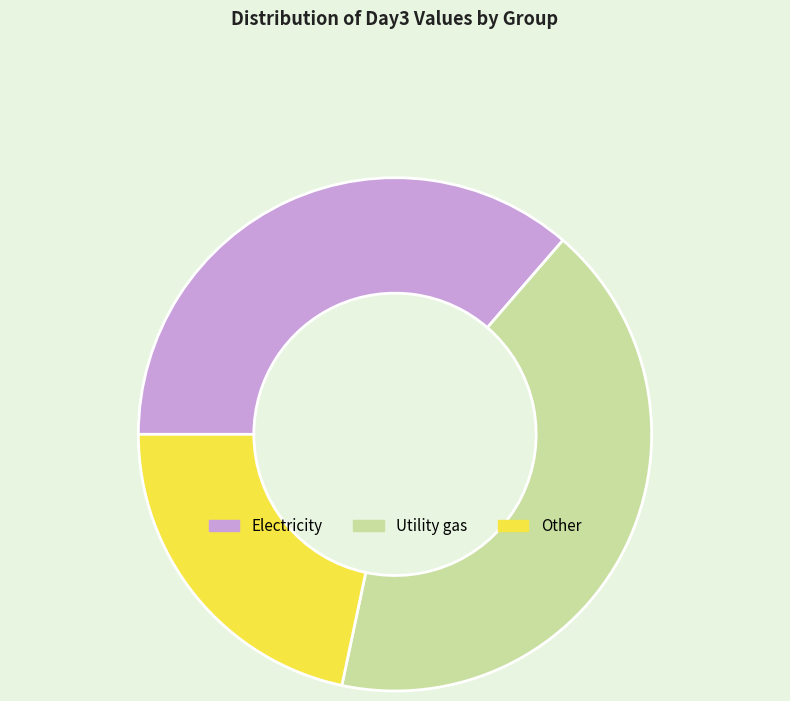

Count the number of slices in the pie.

3